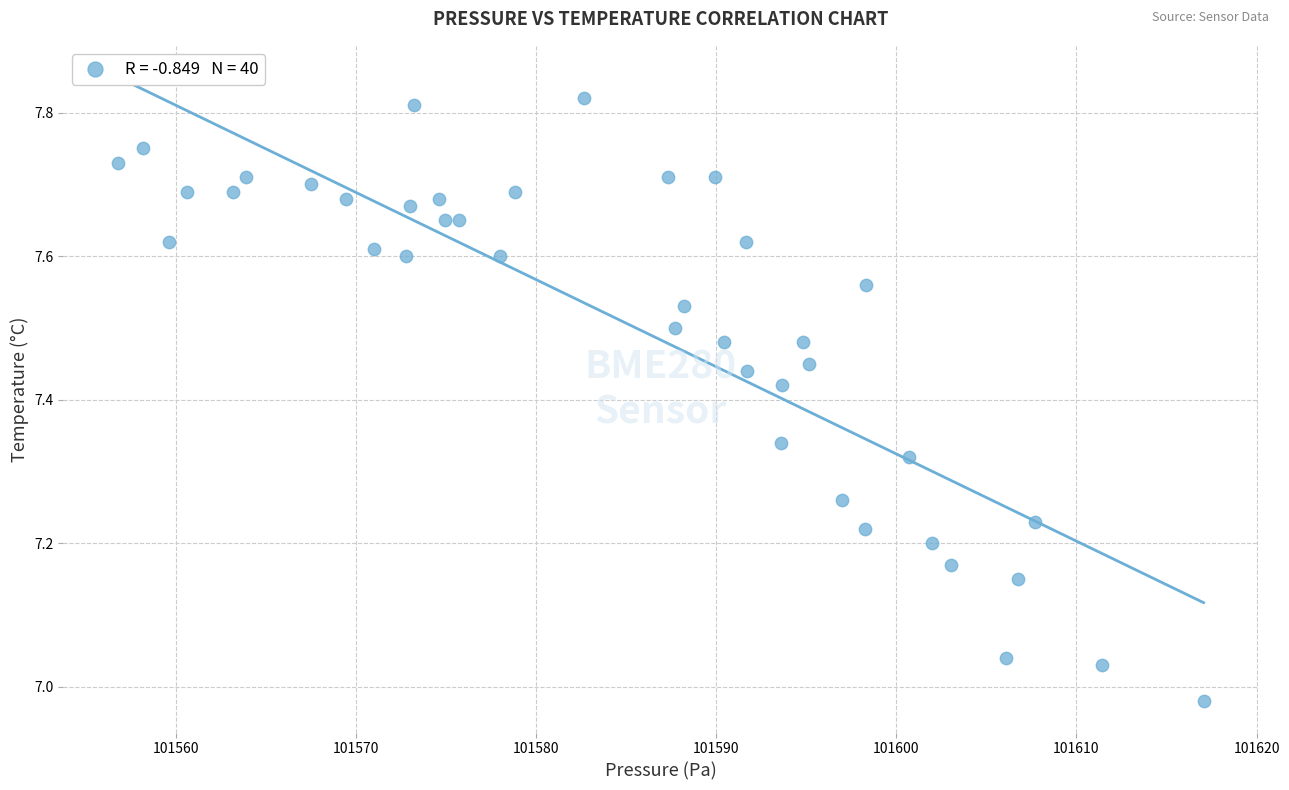

What is the range of Y values (max minus min)?

0.8